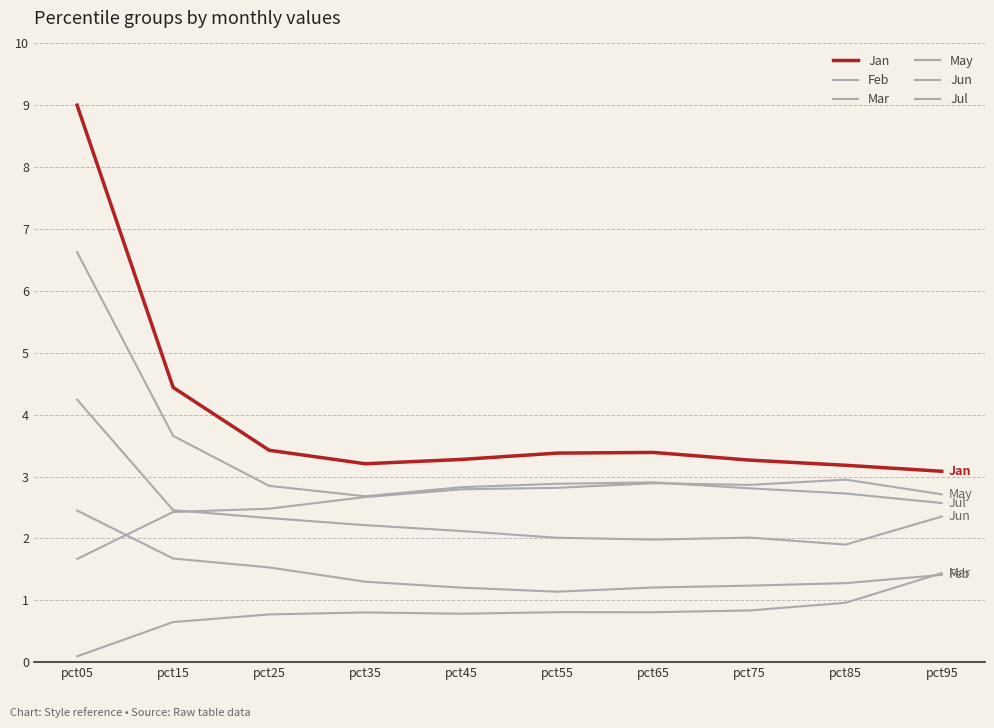

Where is the first local minimum for Mar?

pct45